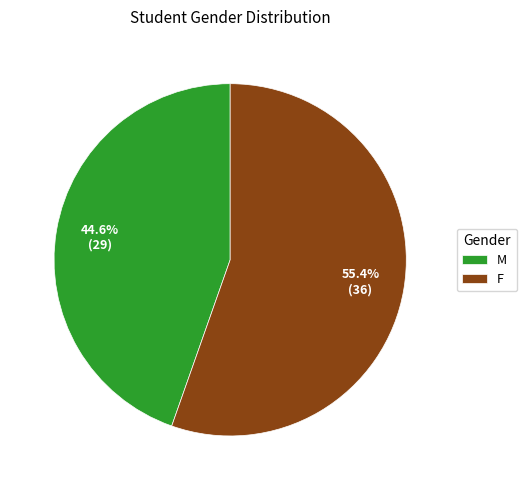

Does F represent more than half of the total?

Yes